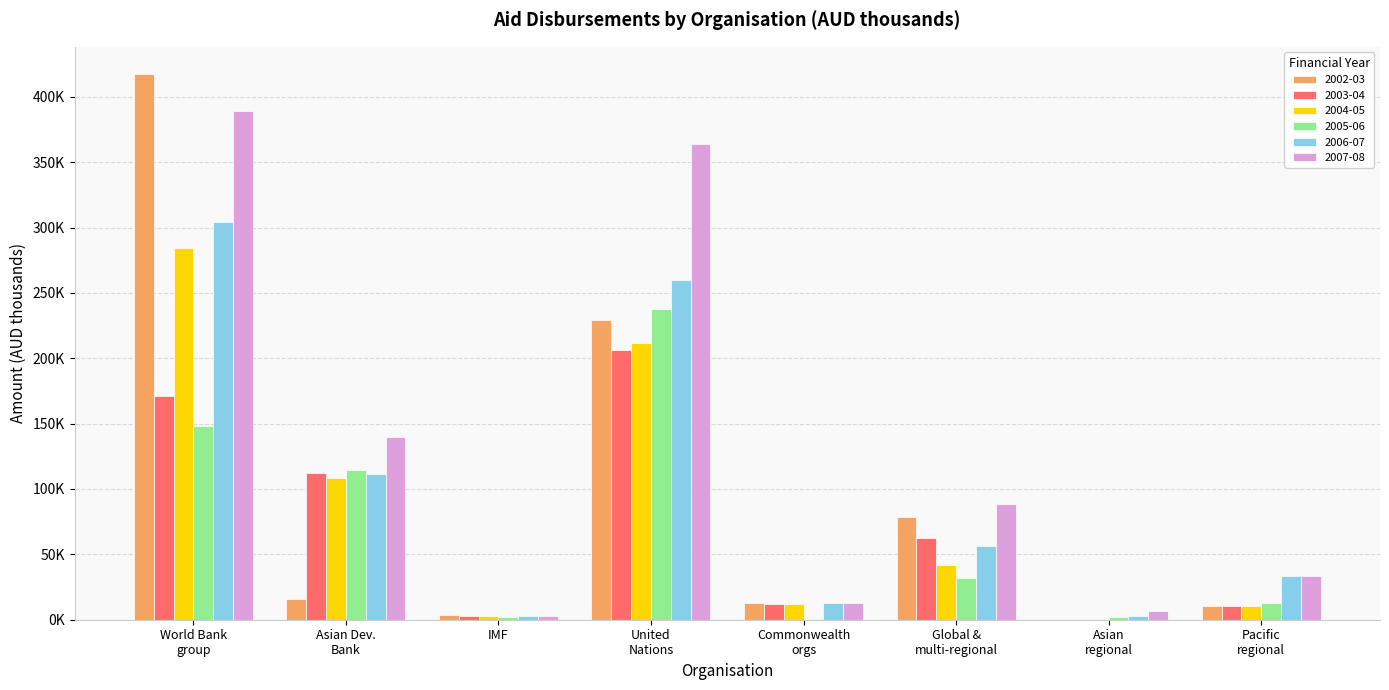

What is the label of the 3rd bar from the left?

IMF